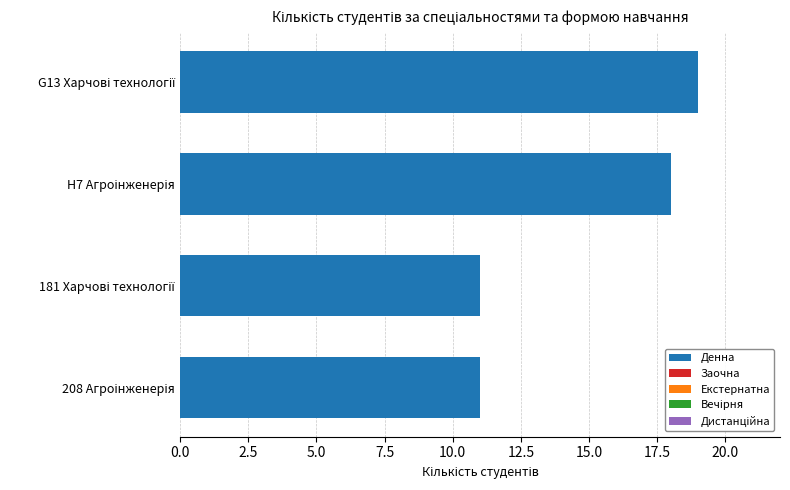

Reading bottom to top, extract all data points from this chart.

11	11	18	19